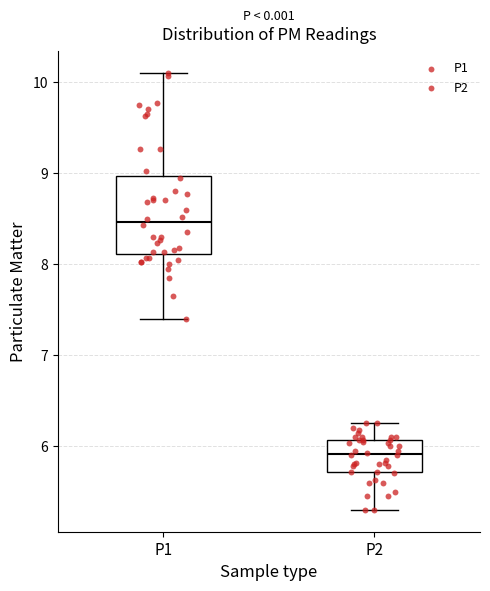

Which box has the lowest median line?

P2